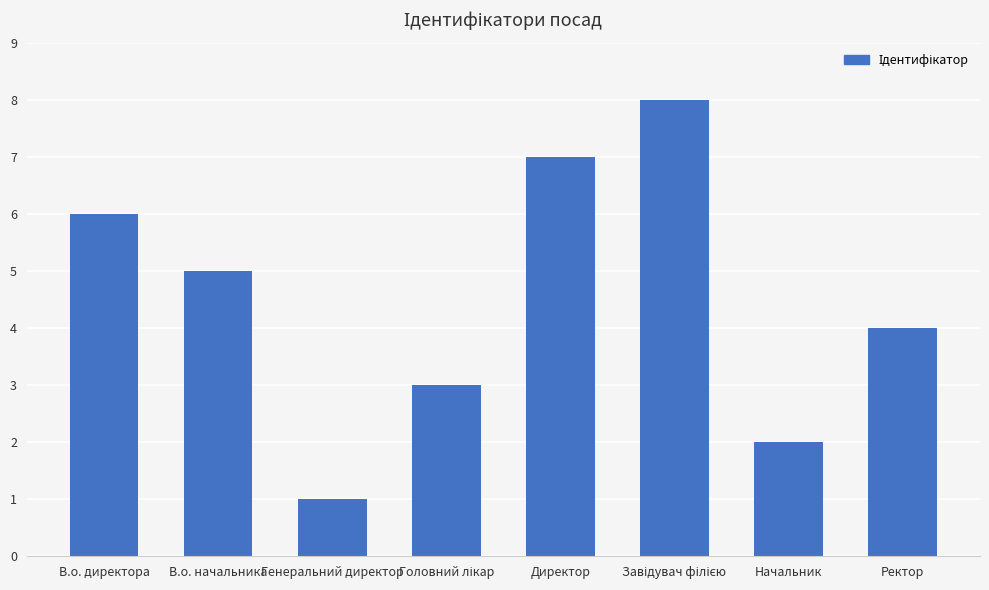

The value at Ректор is 4. True or false?

True